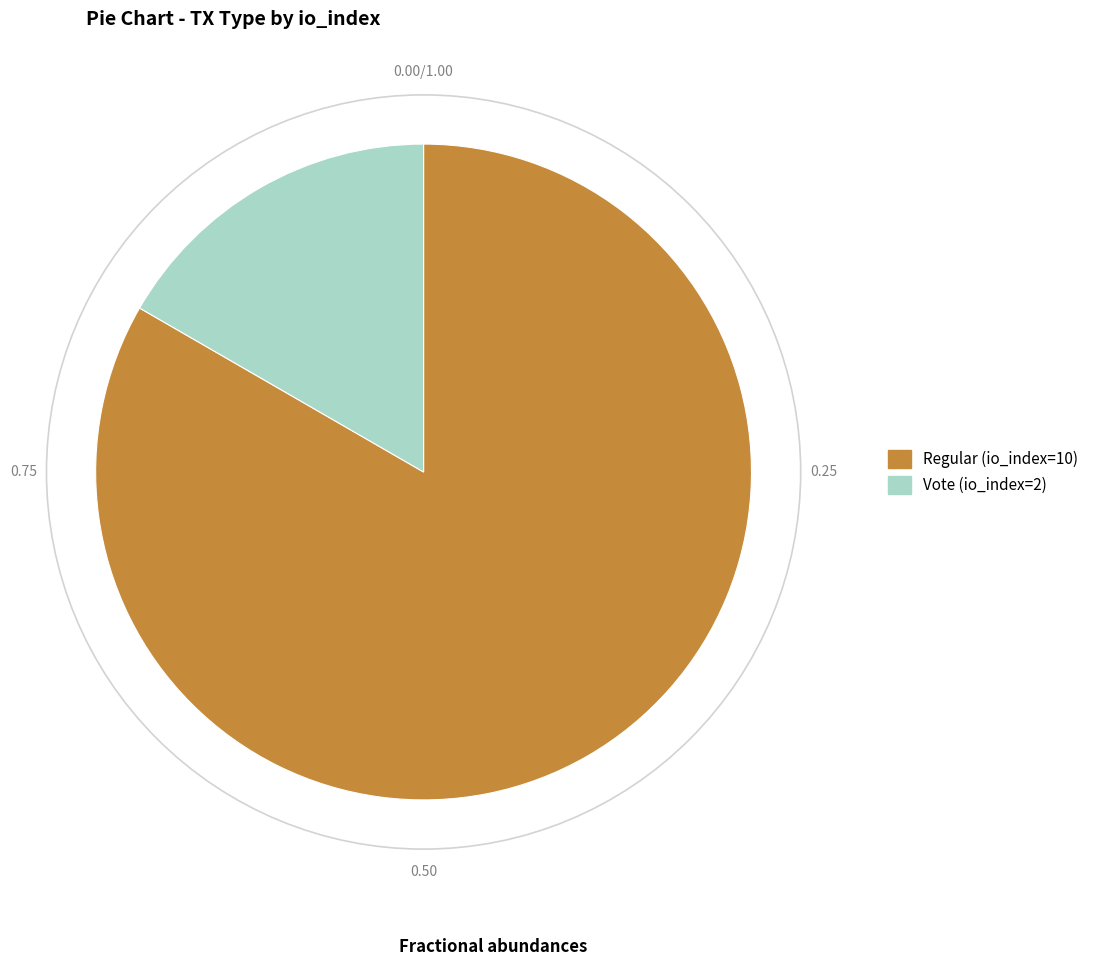

Which has a higher value, Vote (io_index=2) or Regular (io_index=10)?

Regular (io_index=10)